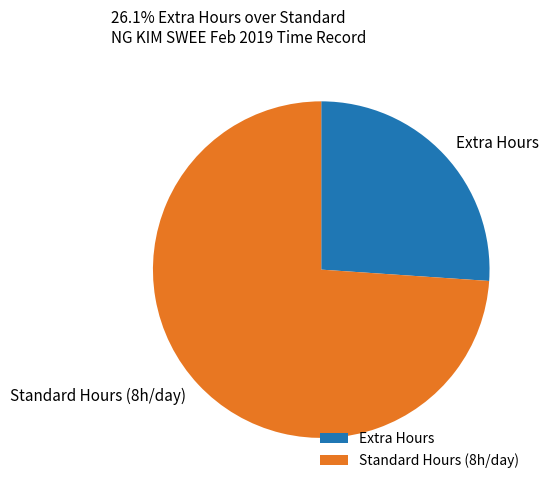

Rank the categories by value from lowest to highest.

Extra Hours, Standard Hours (8h/day)